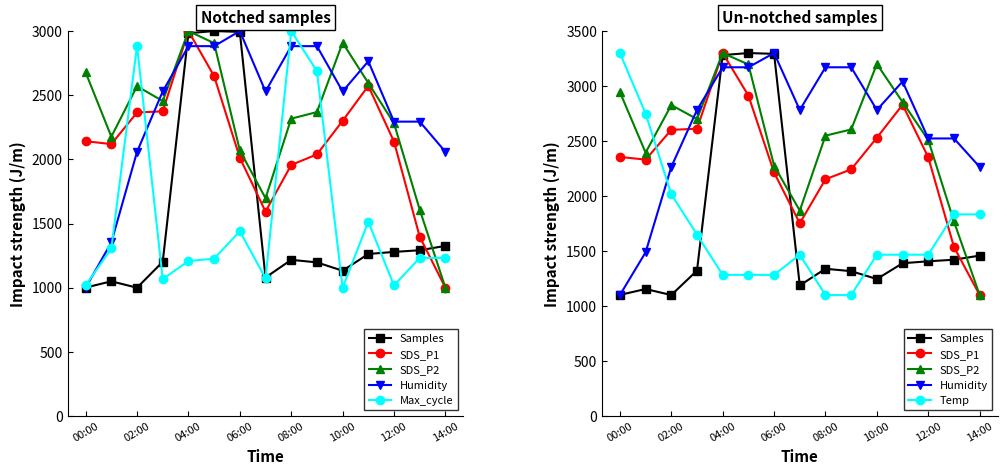

What is the minimum value shown in the chart?

1000.0